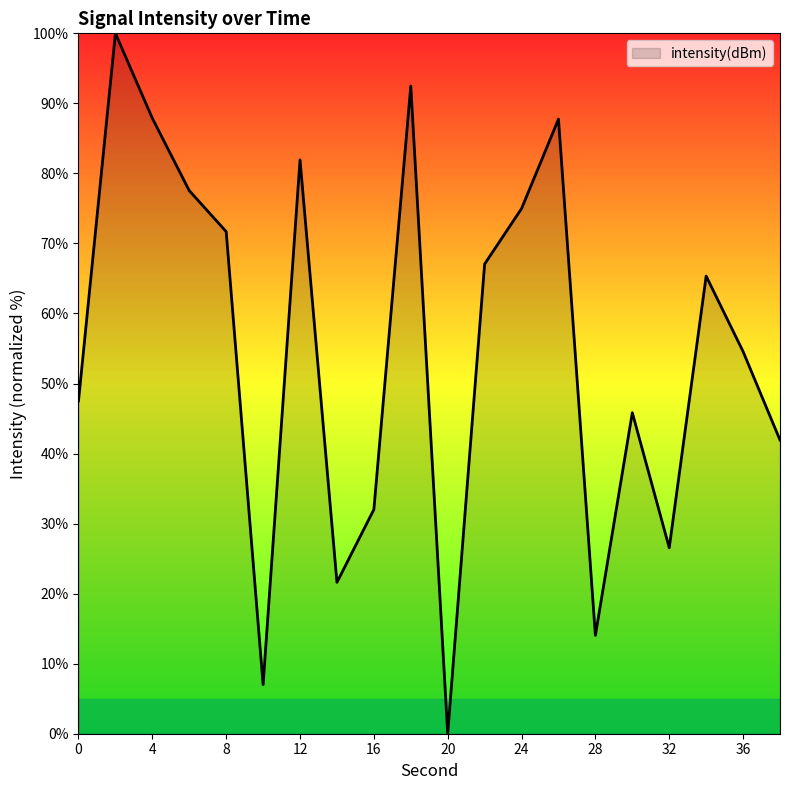

How many positive values are there?

19